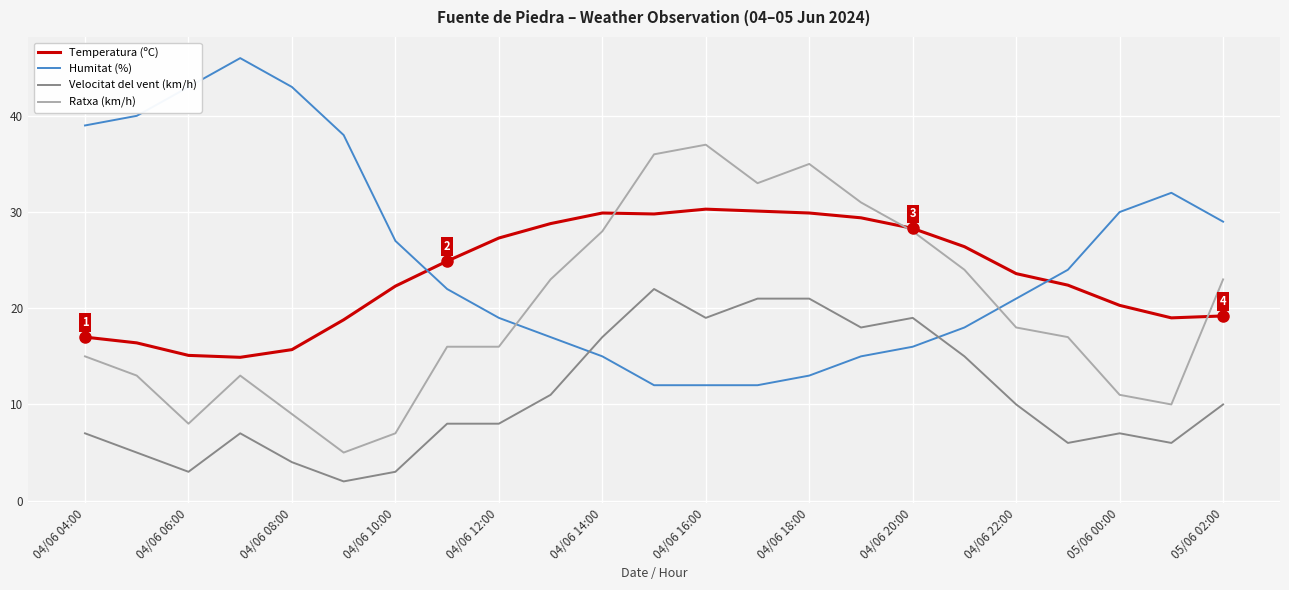

List the series in order of their peak value, highest first.

Humitat (%), Ratxa (km/h), Temperatura (ºC), Velocitat del vent (km/h)